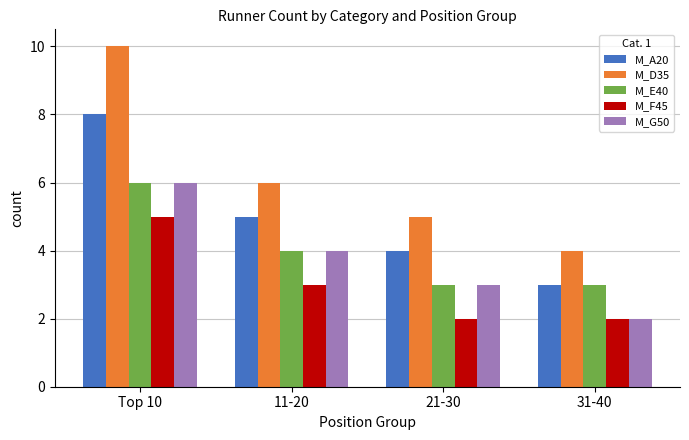

What is the total value across all series at 31-40?

14